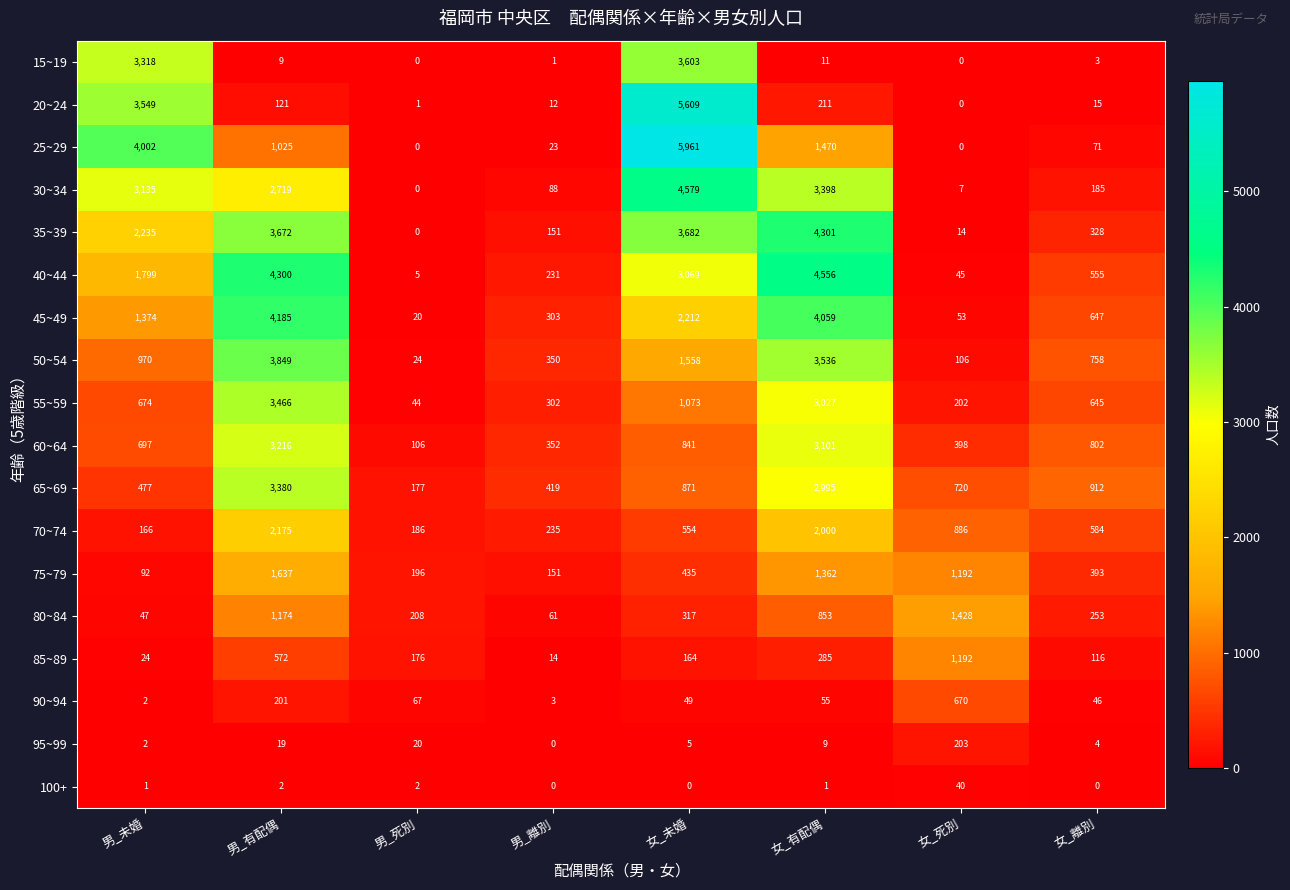

List the series in order of their peak value, highest first.

25~29, 20~24, 30~34, 40~44, 35~39, 45~49, 50~54, 15~19, 55~59, 65~69, 60~64, 70~74, 75~79, 80~84, 85~89, 90~94, 95~99, 100+